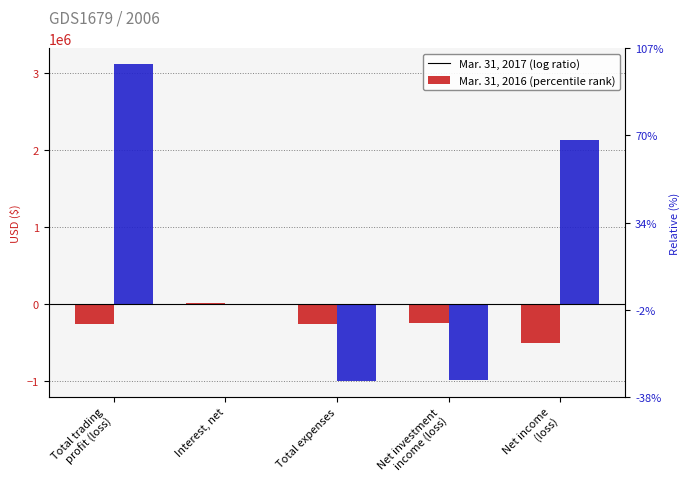

What is the sum of the Mar. 31, 2017 values at Total expenses and Total trading
profit (loss)?

-518191